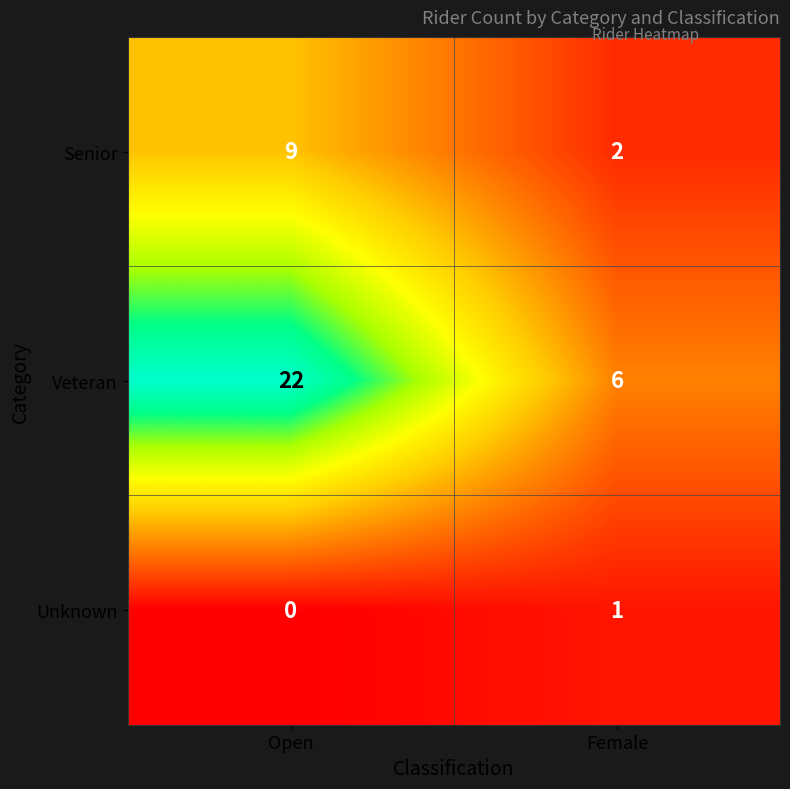

At Open, list the series in order from smallest to largest.

Unknown, Senior, Veteran